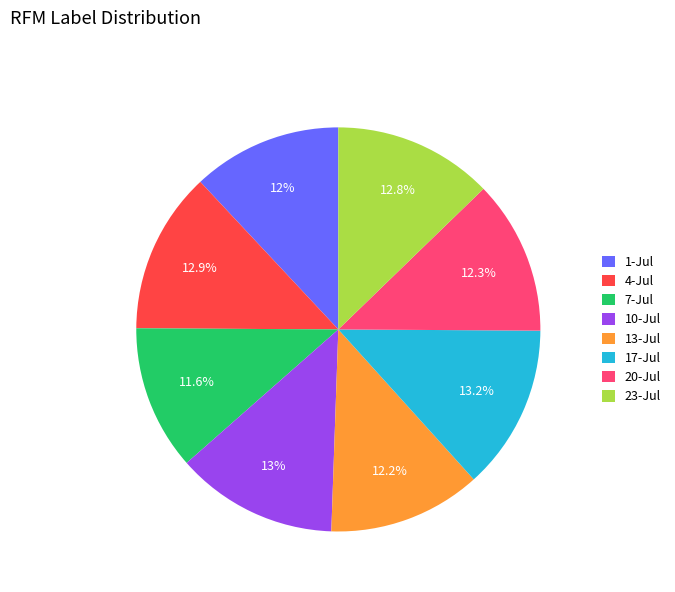

Is 17-Jul the majority of the pie?

No